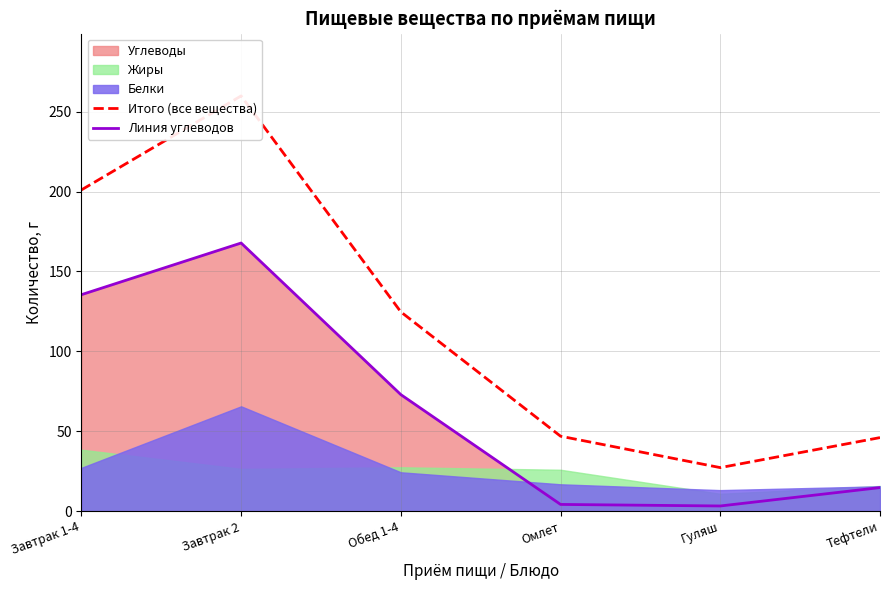

What is the total value across all series at Обед 1-4?

197.7